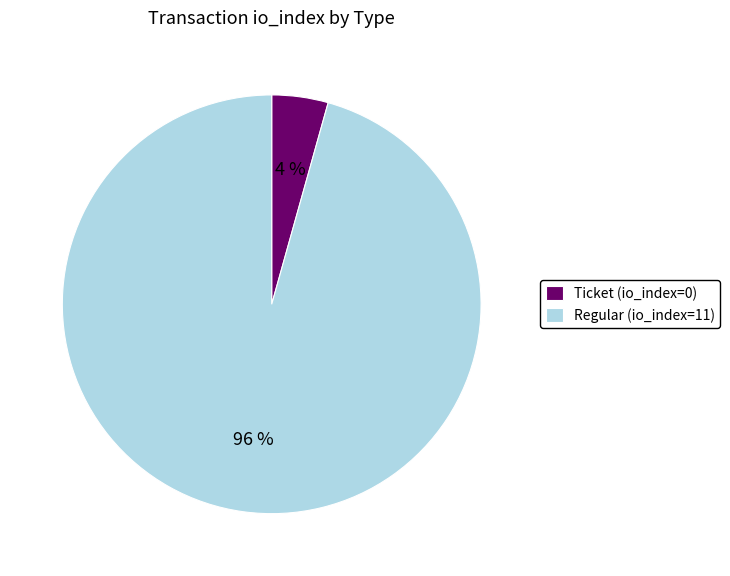

How many segments does this pie chart have?

2